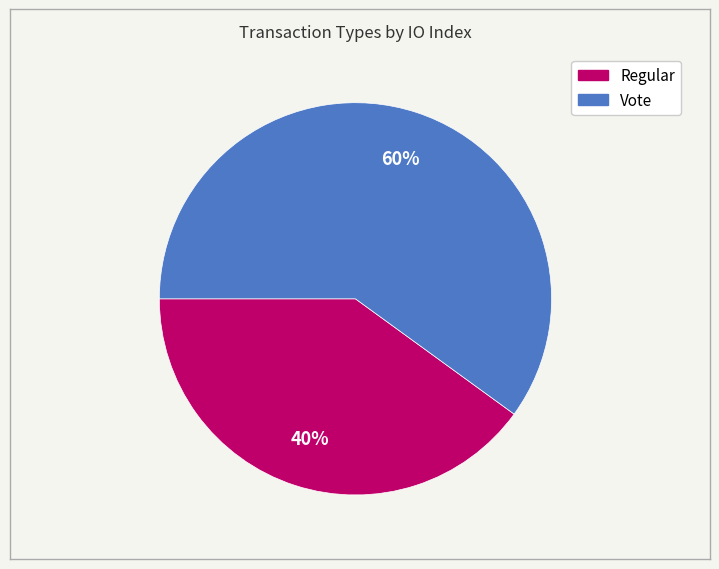

To the nearest percent, what is the difference between the largest and smallest slice percentages?

20%